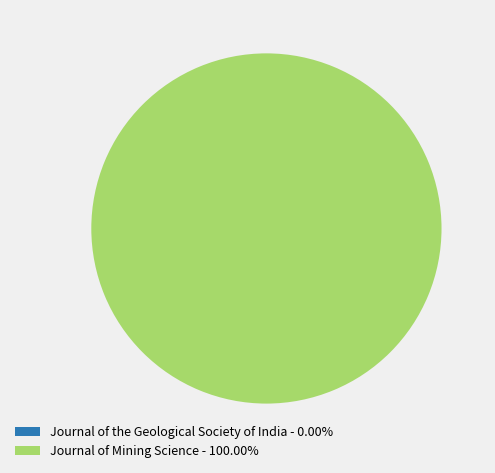

Is there a majority slice in this chart?

Yes